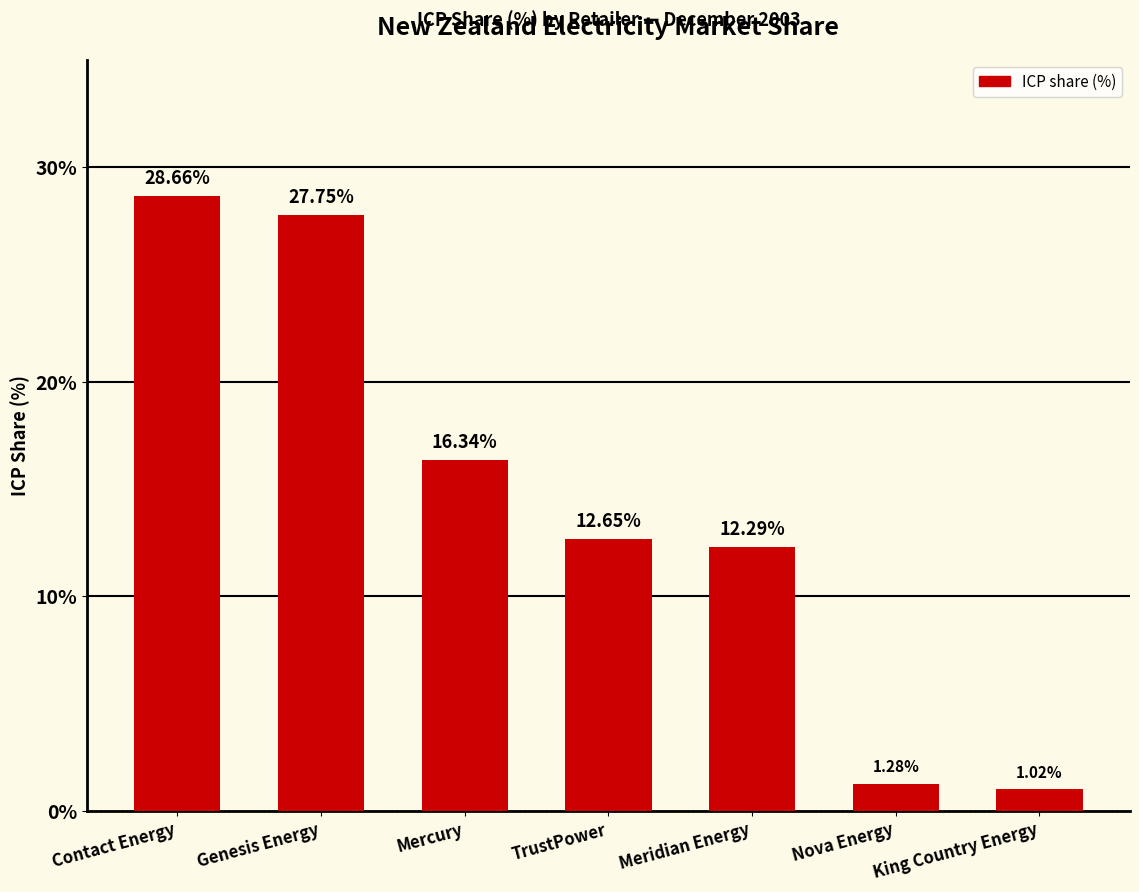

What is the sum of all values?

100.0